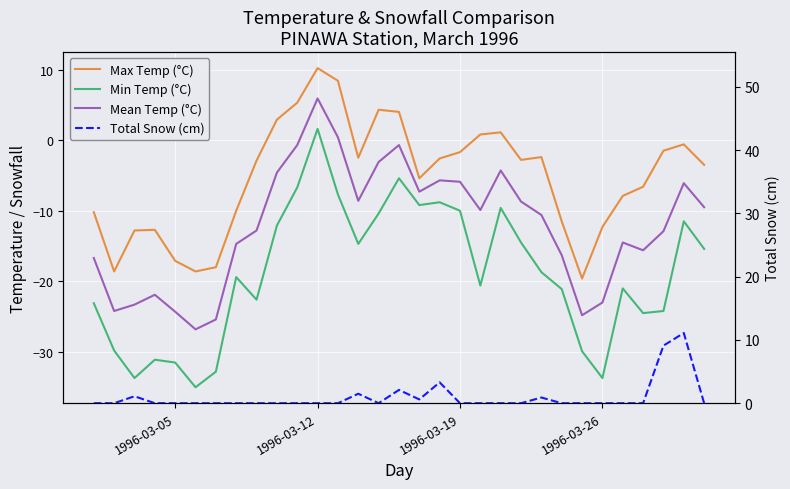

What are all the series names shown in the legend?

Max Temp (°C), Min Temp (°C), Mean Temp (°C), Total Snow (cm)